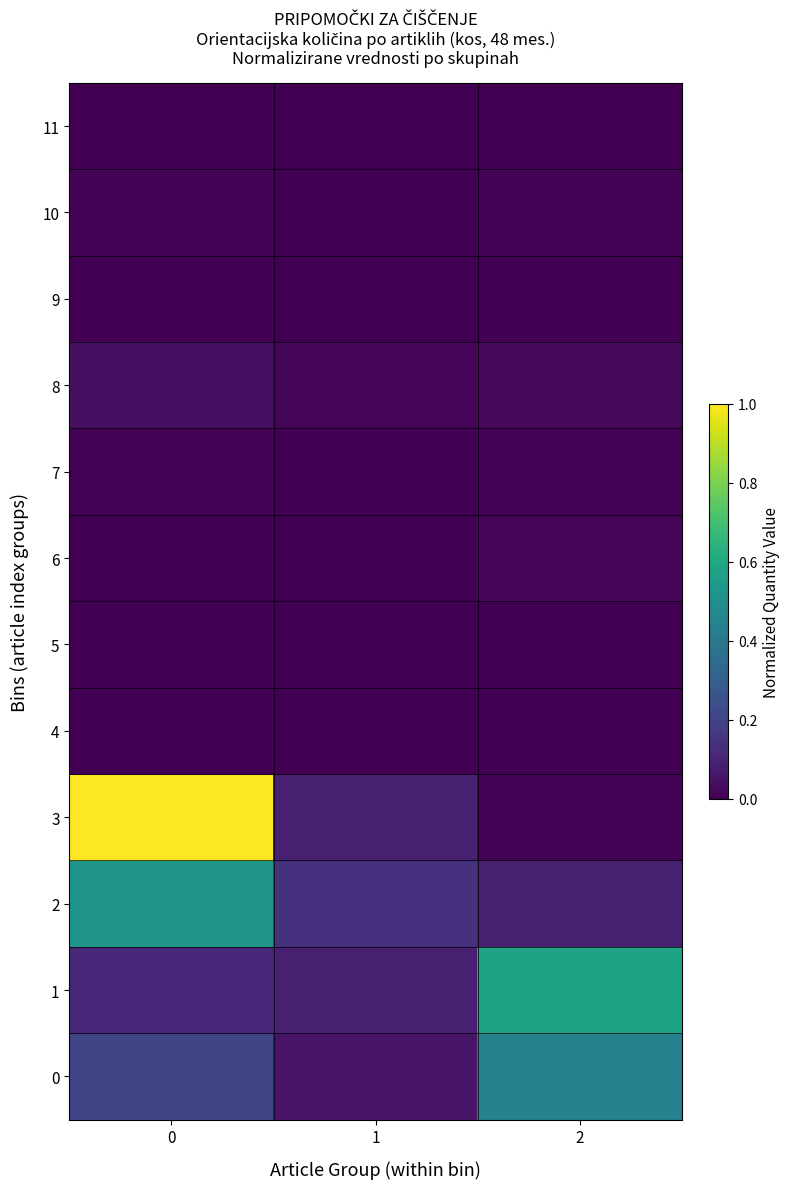

Reading left to right, list all the values displayed in this chart.

0: 0=0.2	1=0.1	2=0.4
1: 0=0.1	1=0.1	2=0.6
2: 0=0.5	1=0.1	2=0.1
3: 0=1.0	1=0.1	2=0.0
4: 0=0.0	1=0.0	2=0.0
5: 0=0.0	1=0.0	2=0.0
6: 0=0.0	1=0.0	2=0.0
7: 0=0.0	1=0.0	2=0.0
8: 0=0.0	1=0.0	2=0.0
9: 0=0.0	1=0.0	2=0.0
10: 0=0.0	1=0.0	2=0.0
11: 0=0.0	1=0.0	2=0.0